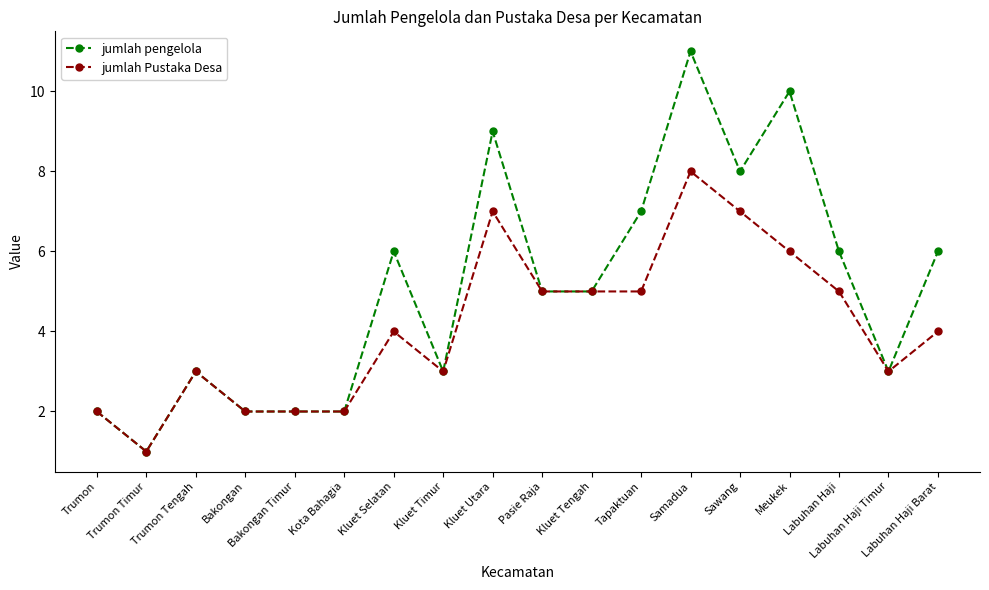

What is the minimum value for jumlah Pustaka Desa?

1